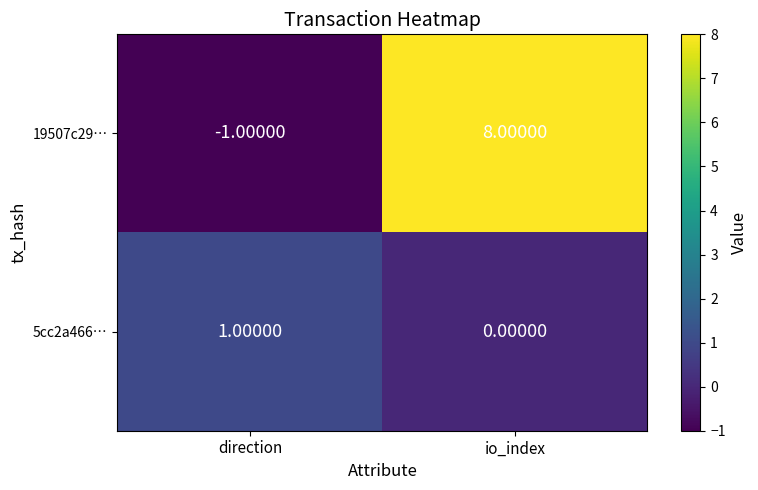

What is the smallest value displayed?

-1